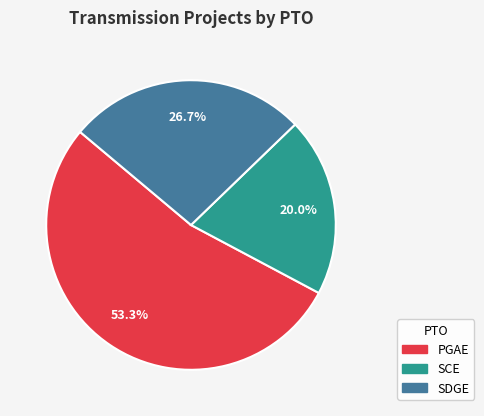

How much of the chart is everything except PGAE?

46.7%